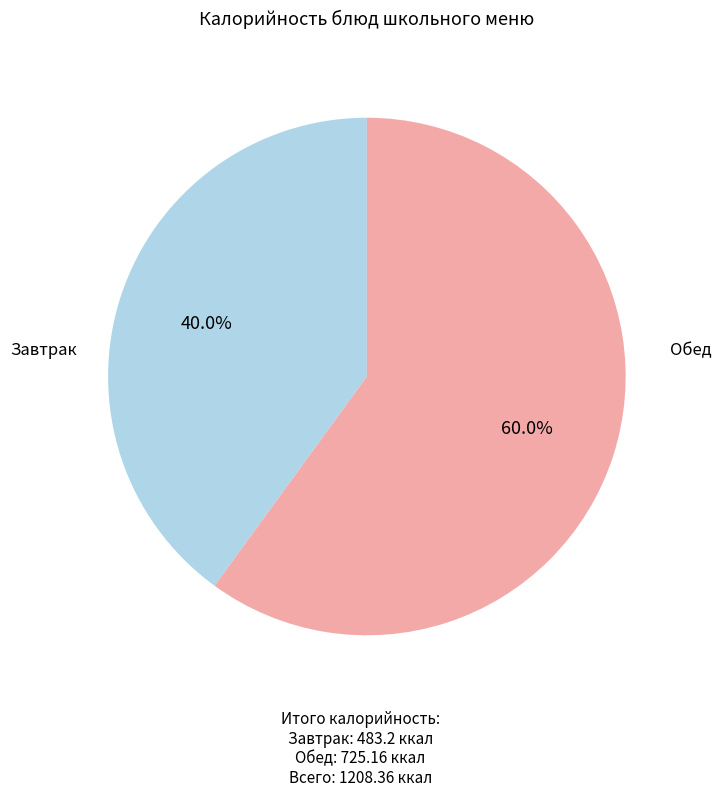

Does any single category account for the majority?

Yes